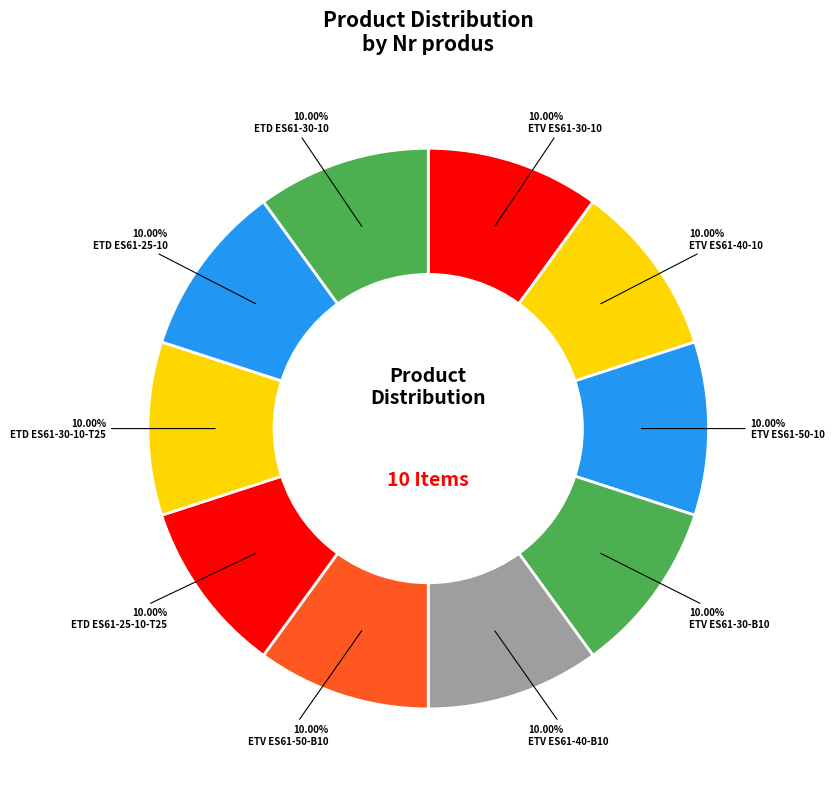

How many slices are in this pie chart?

10